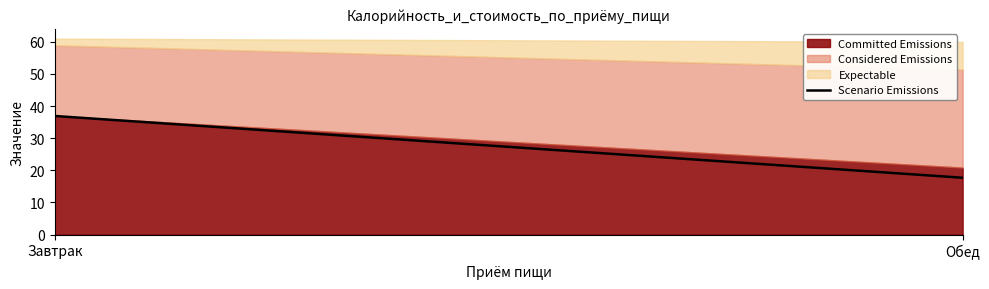

Reading right to left, transcribe all the data shown in this chart.

Committed Emissions: 20.8	36.9
Considered Emissions: 30.5	22.0
Expectable: 8.6	2.1